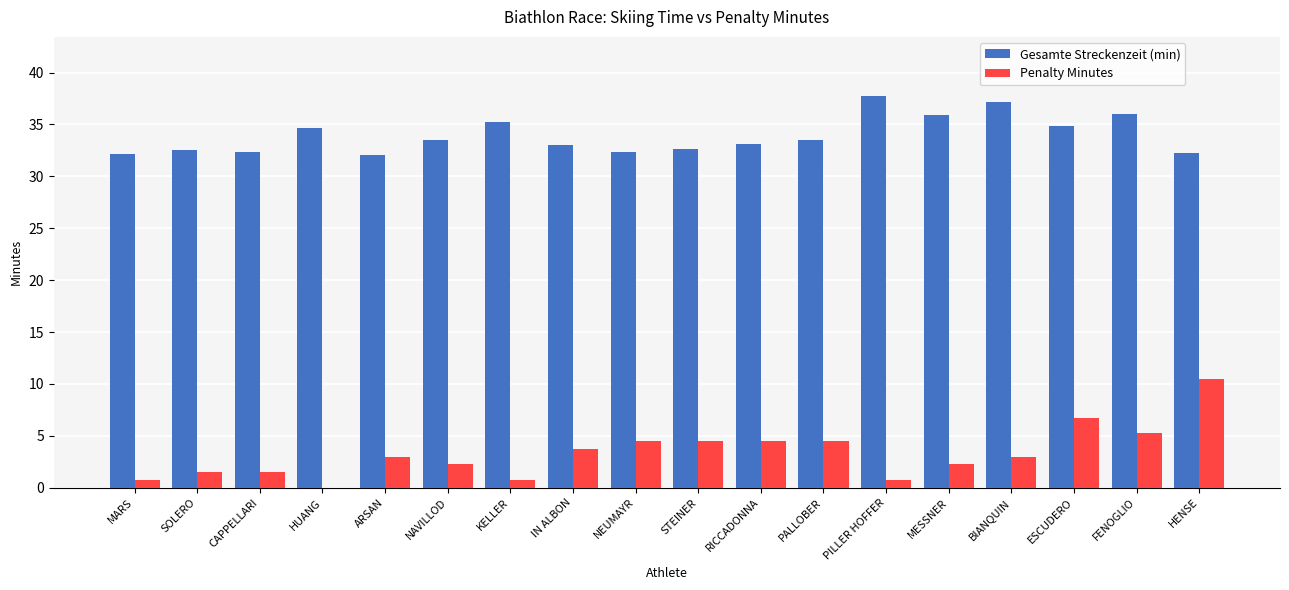

Which series has the widest spread of values?

Penalty Minutes